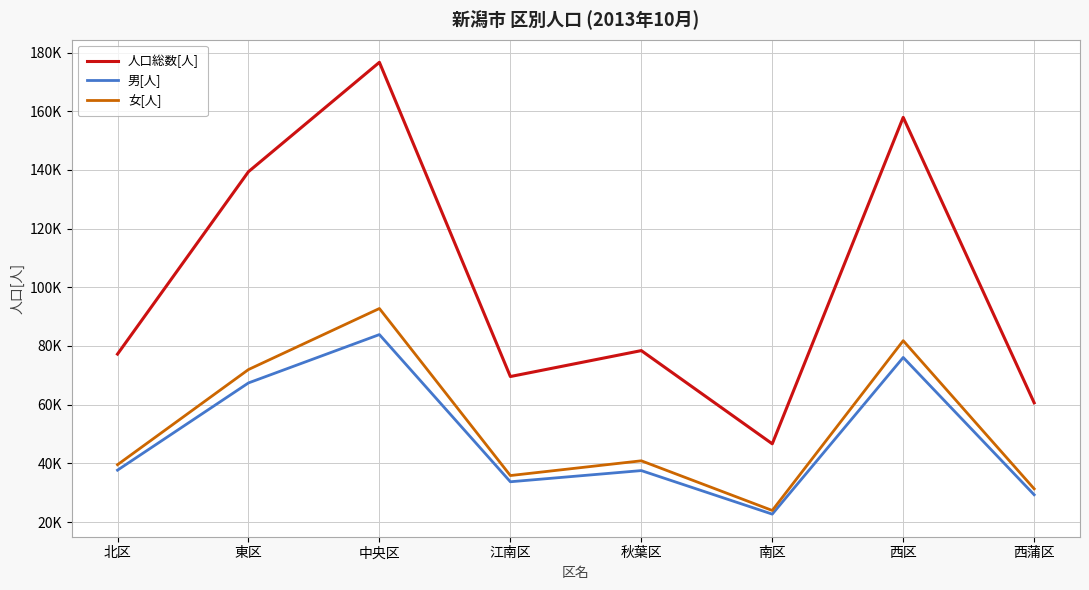

What are all the series names shown in the legend?

人口総数[人], 男[人], 女[人]